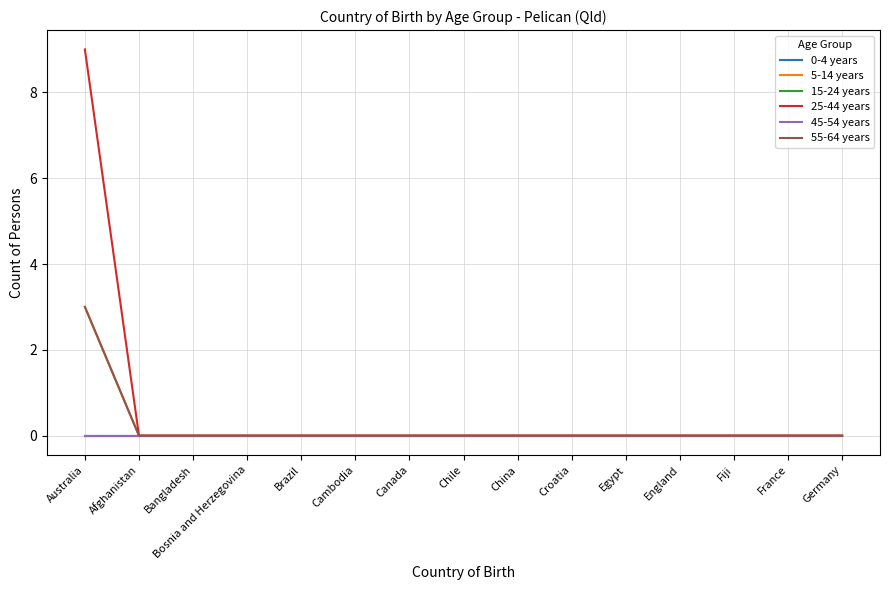

True or false: 0-4 years and 55-64 years cross at least once.

False